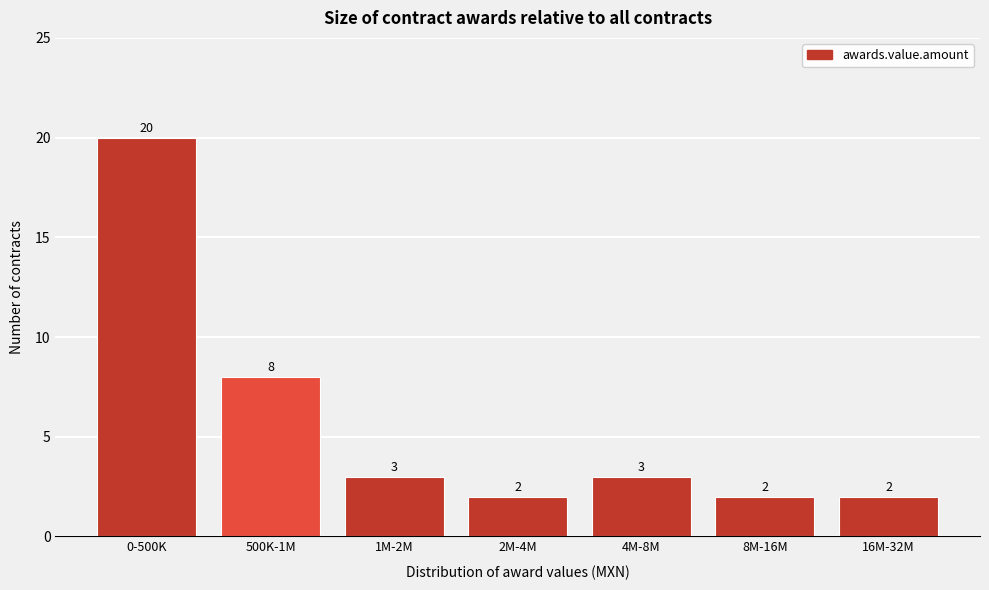

Reading left to right, list all the values displayed in this chart.

0-500K=20	500K-1M=8	1M-2M=3	2M-4M=2	4M-8M=3	8M-16M=2	16M-32M=2